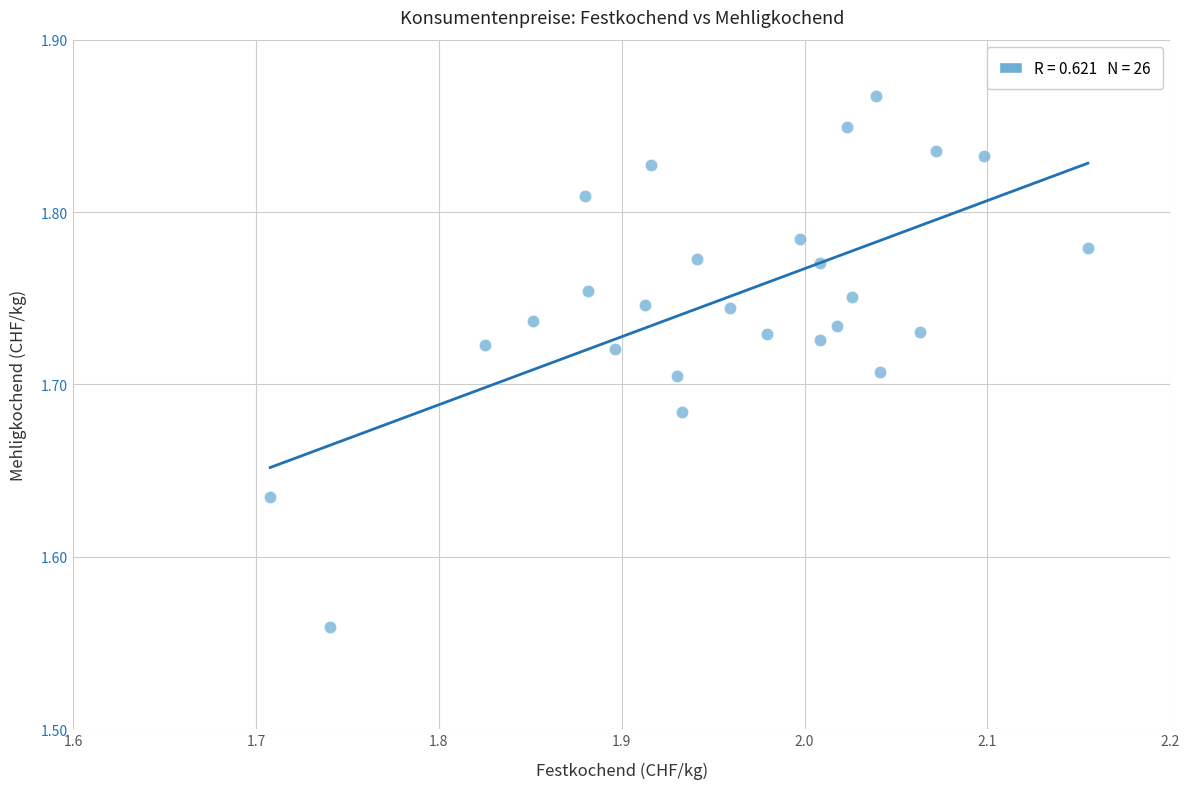

What is the range of Y values (max minus min)?

0.3